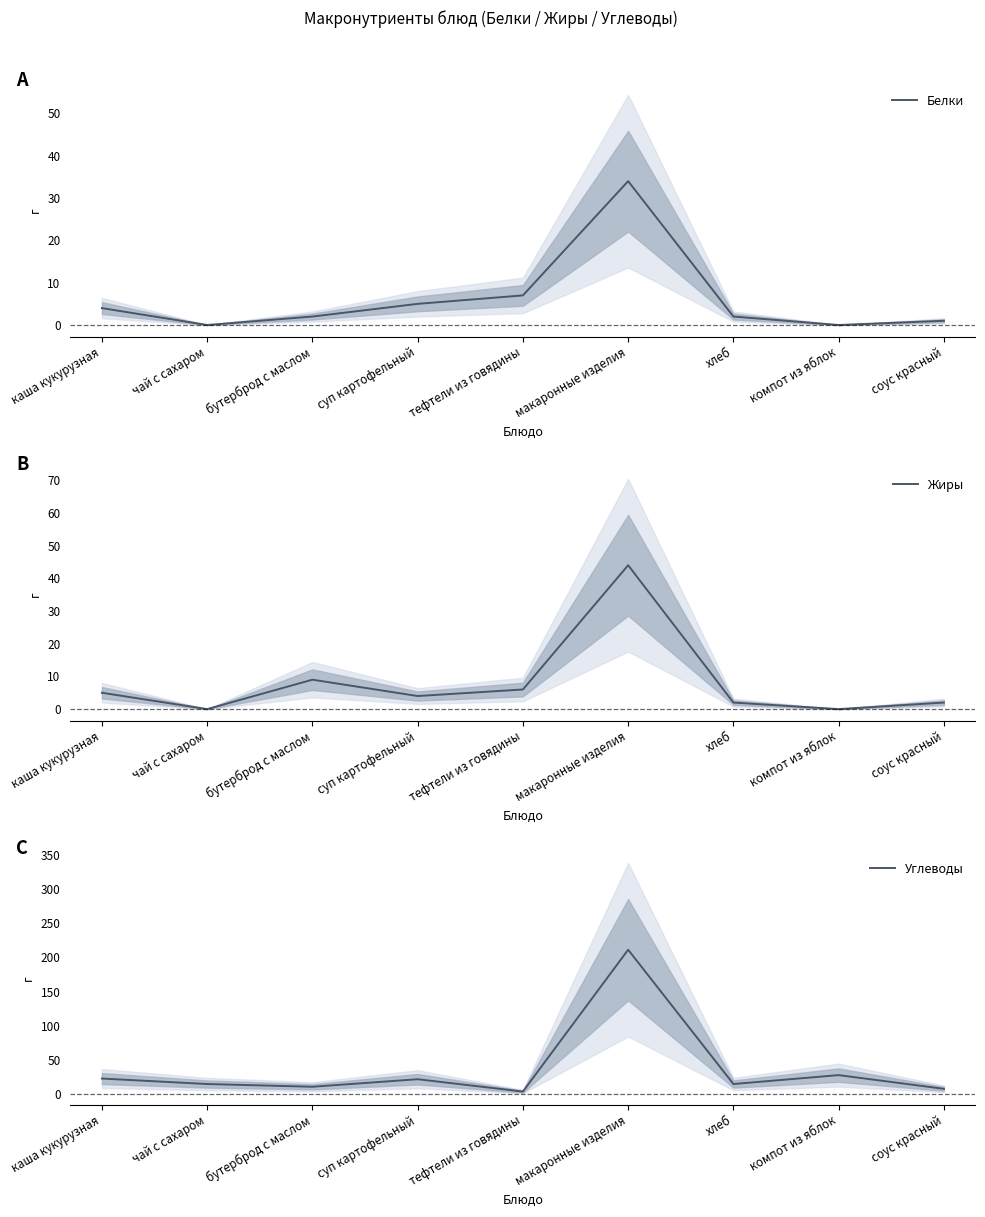

What is the value of the Белки point at the 9th from the left?

1